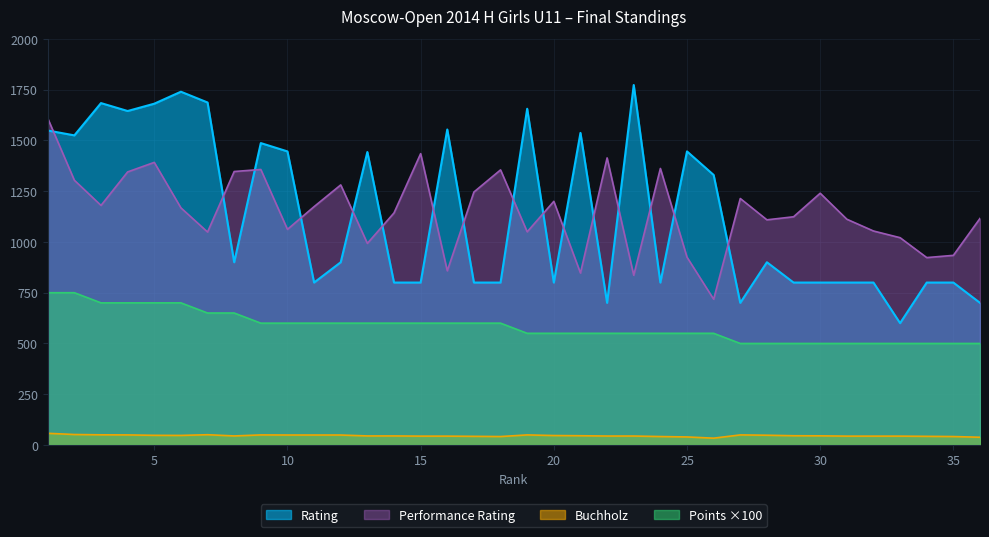

Is it true that Rating equals 1291.5 at 8?

False